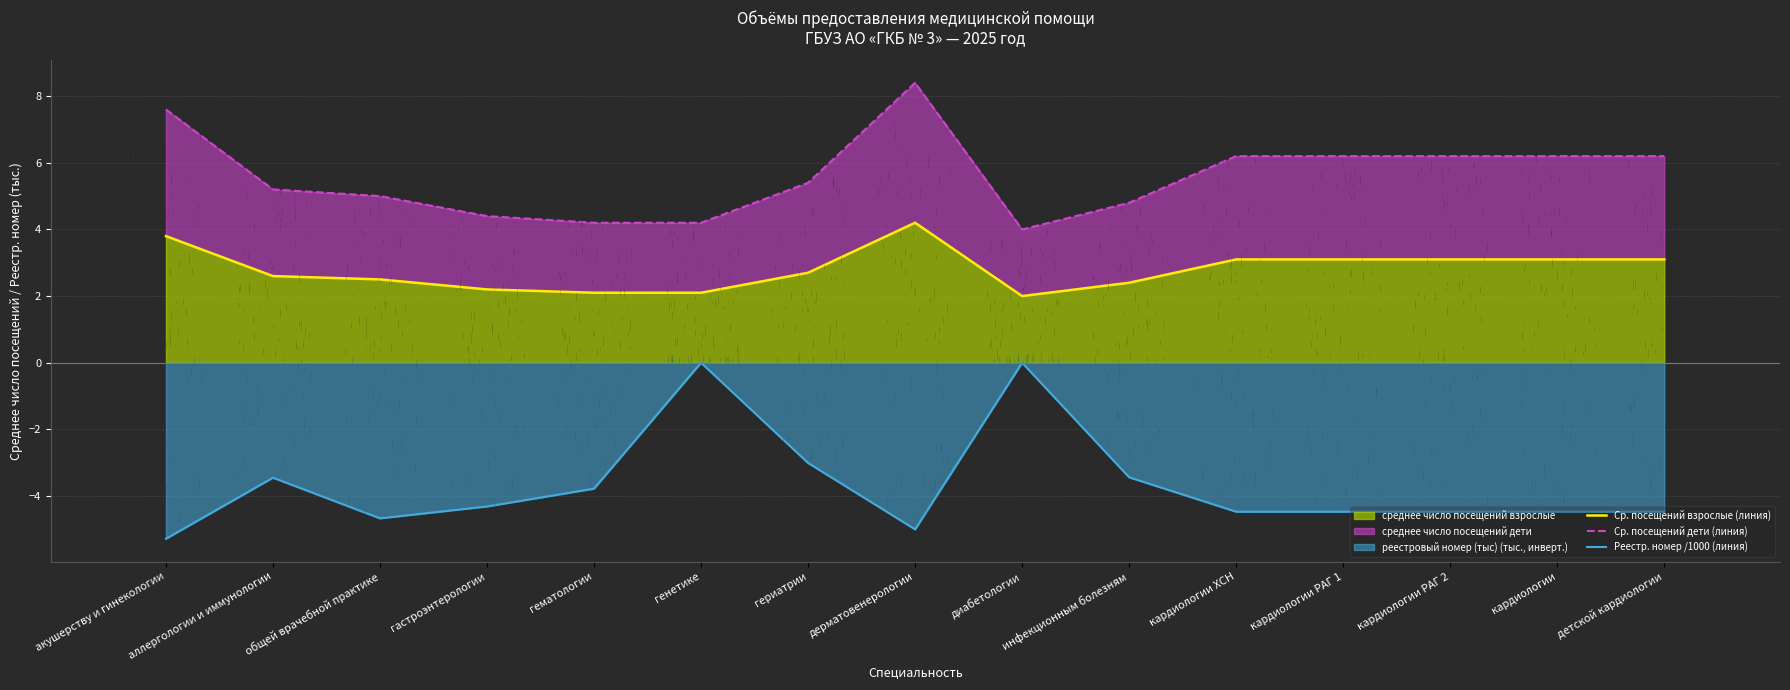

What is the difference between the highest and lowest values at гематологии?

8.0